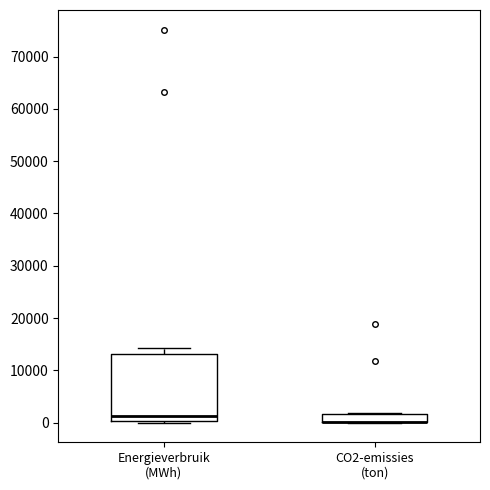

Reading left to right, read every box against the y-axis: the position of its median line, the range the box covers, and the ends of its whiskers. The values are not printed on the chart, so give them approximately, as read against the axis.

Energieverbruik (MWh): median 1000, box 0 to 13000, whiskers 0 (just below the box's lower edge) to 14000
CO2-emissies (ton): median 0 (drawn on the box's lower edge), box 0 to 2000, whiskers 0 to 2000